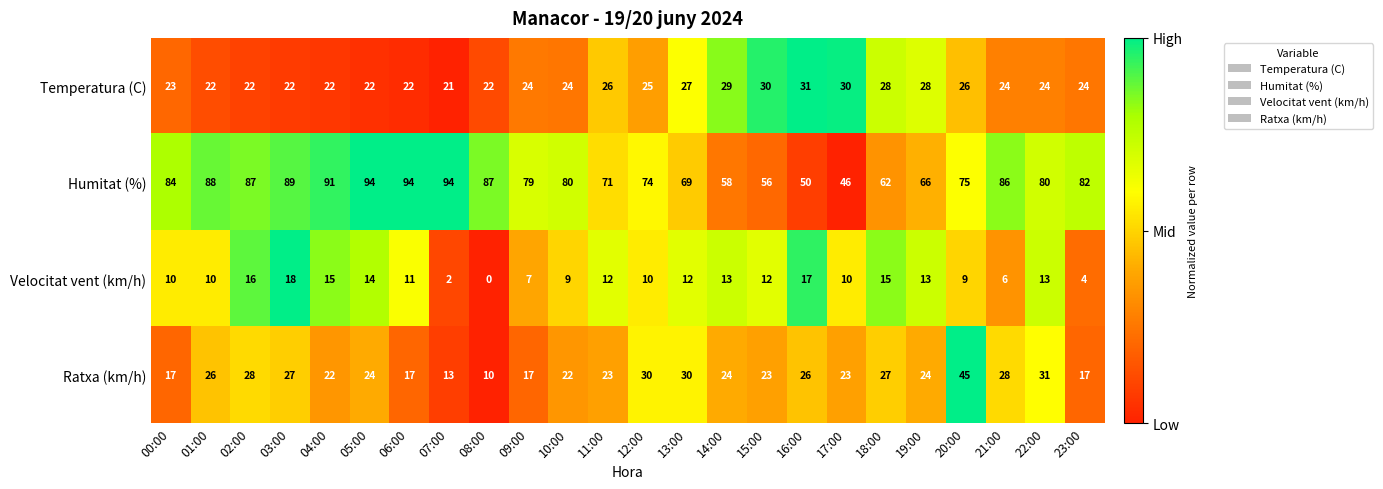

What is the average value of the Velocitat vent (km/h) series?

11